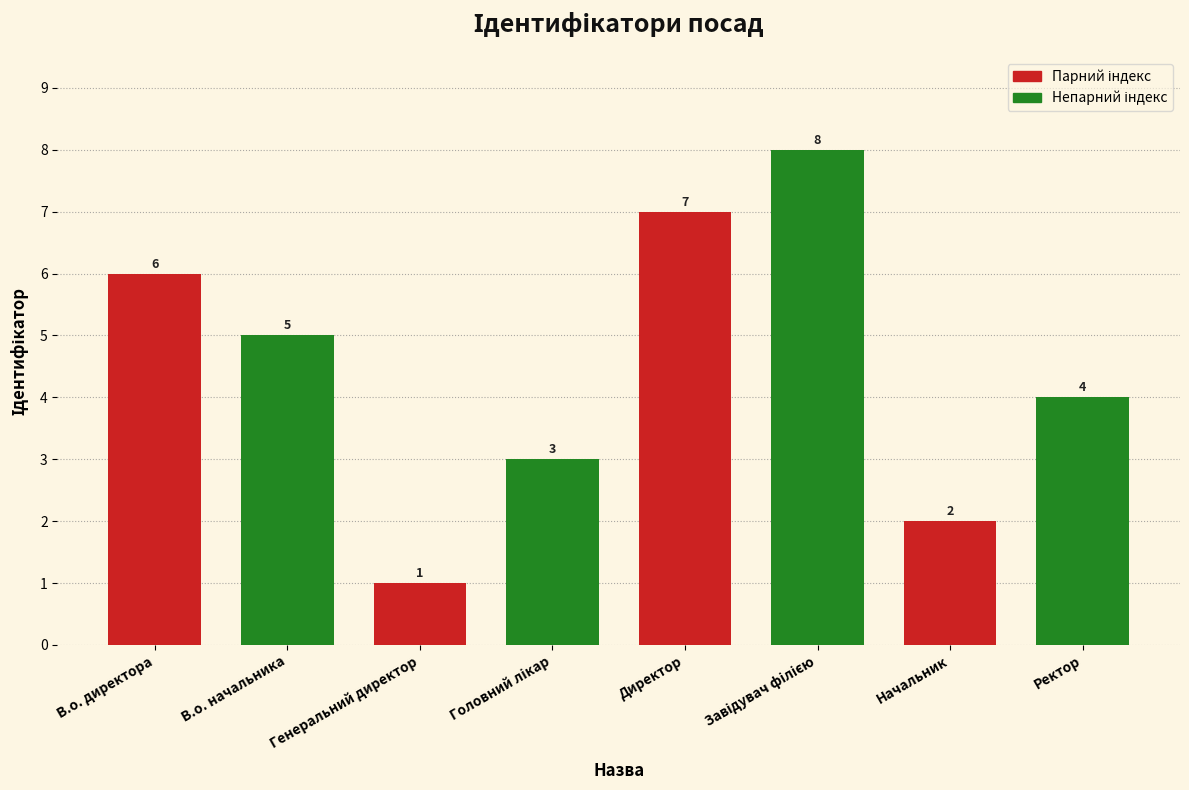

What is the difference between the maximum and minimum values?

7